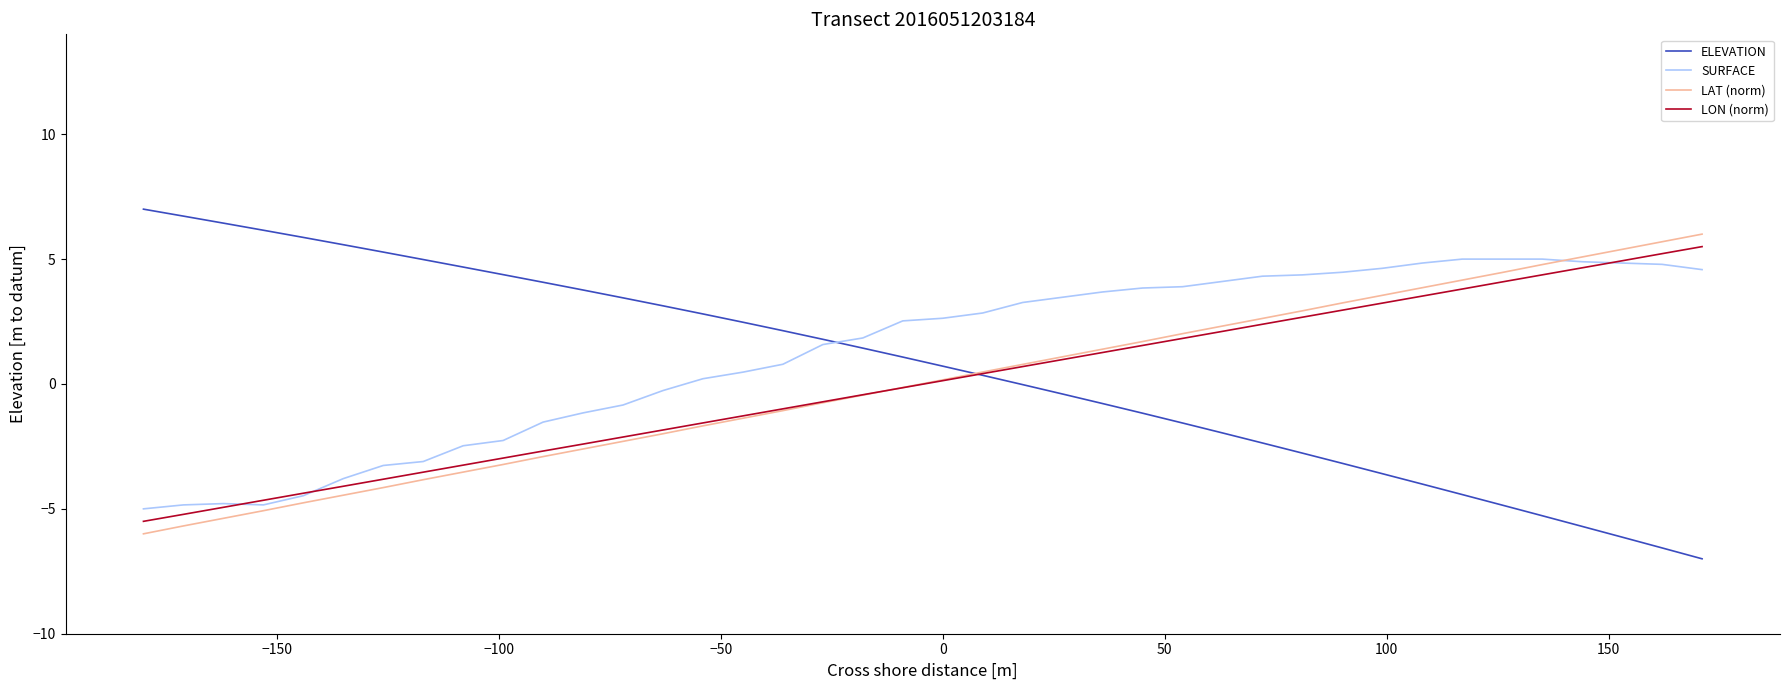

Which series has the widest spread of values?

ELEVATION